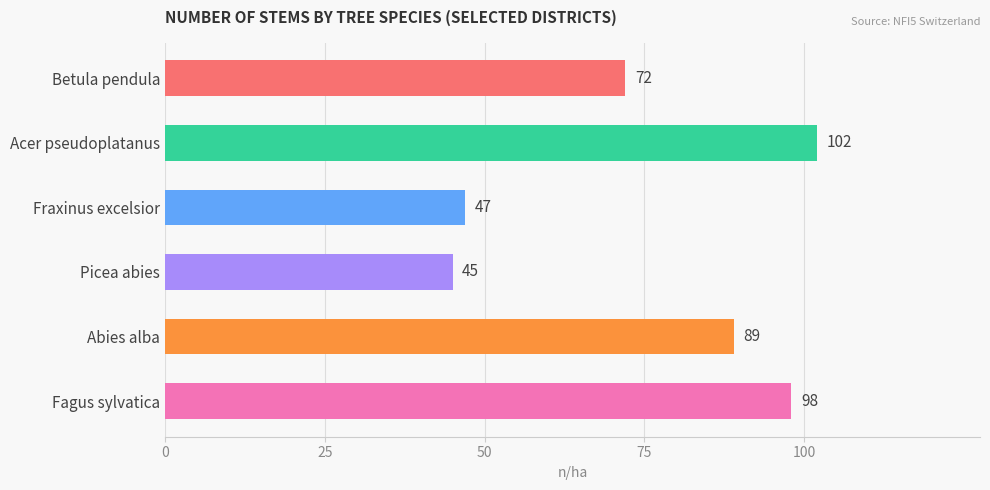

List the labels in order of value, largest first.

Acer pseudoplatanus, Fagus sylvatica, Abies alba, Betula pendula, Fraxinus excelsior, Picea abies